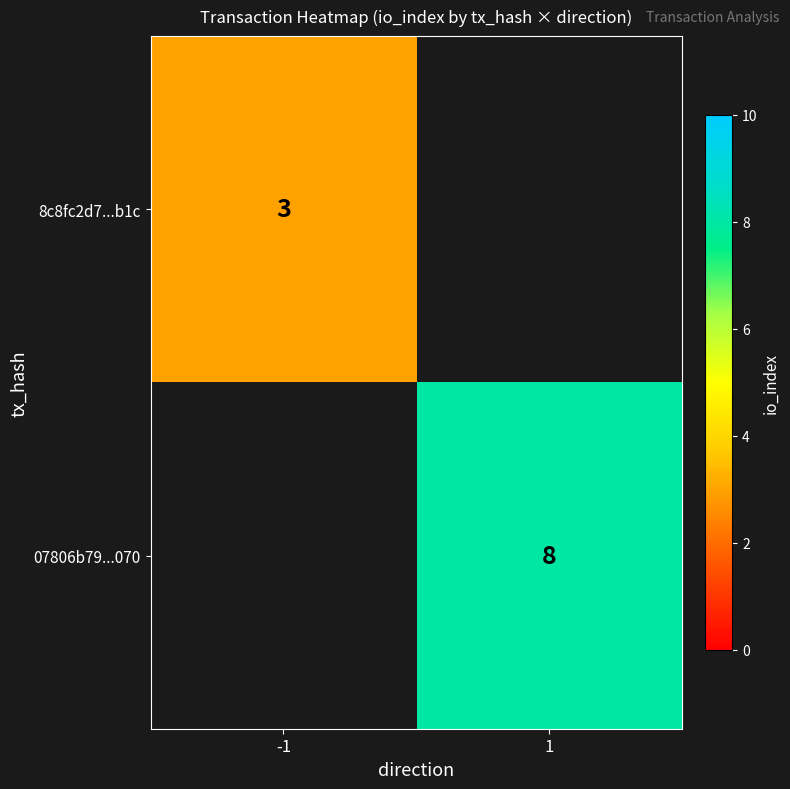

True or false: 8c8fc2d7...b1c has a value of 3 at -1.

True